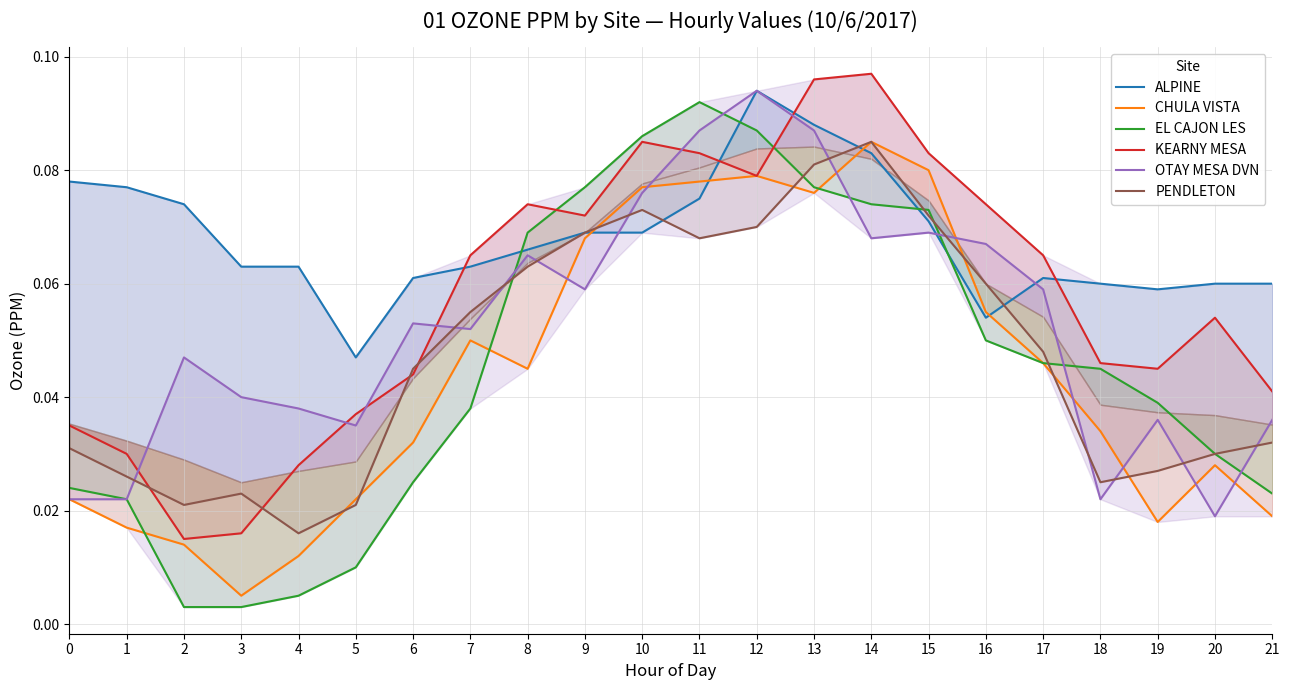

Which series changed the most between 1 and 19?

ALPINE